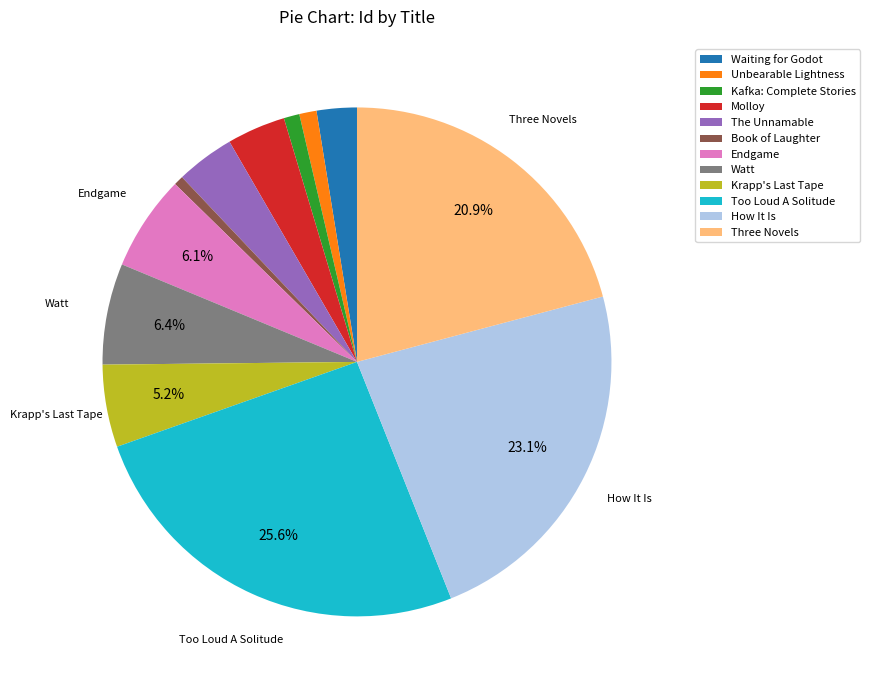

What percentage is NOT represented by Endgame?

93.9%